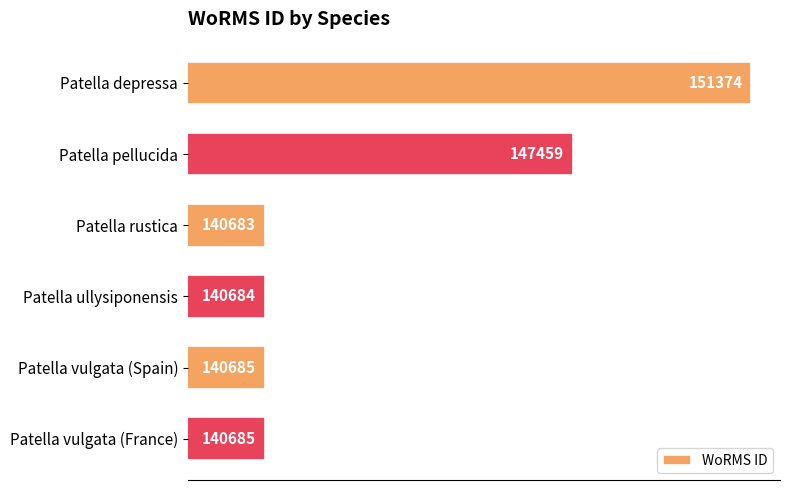

Read the value at Patella pellucida.

147459